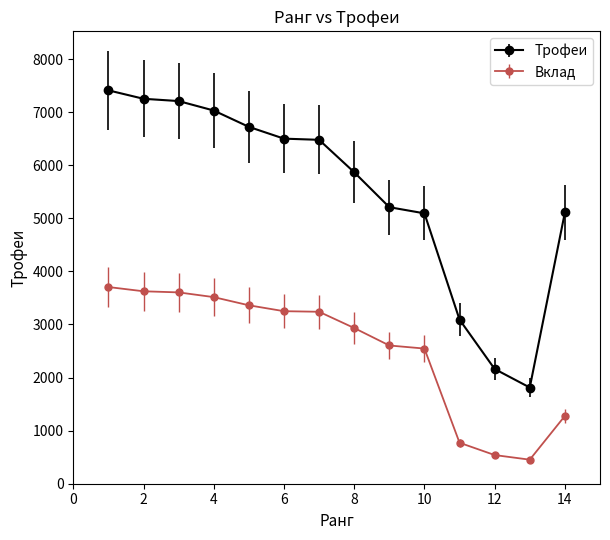

Which series has the largest range (max minus min)?

Трофеи